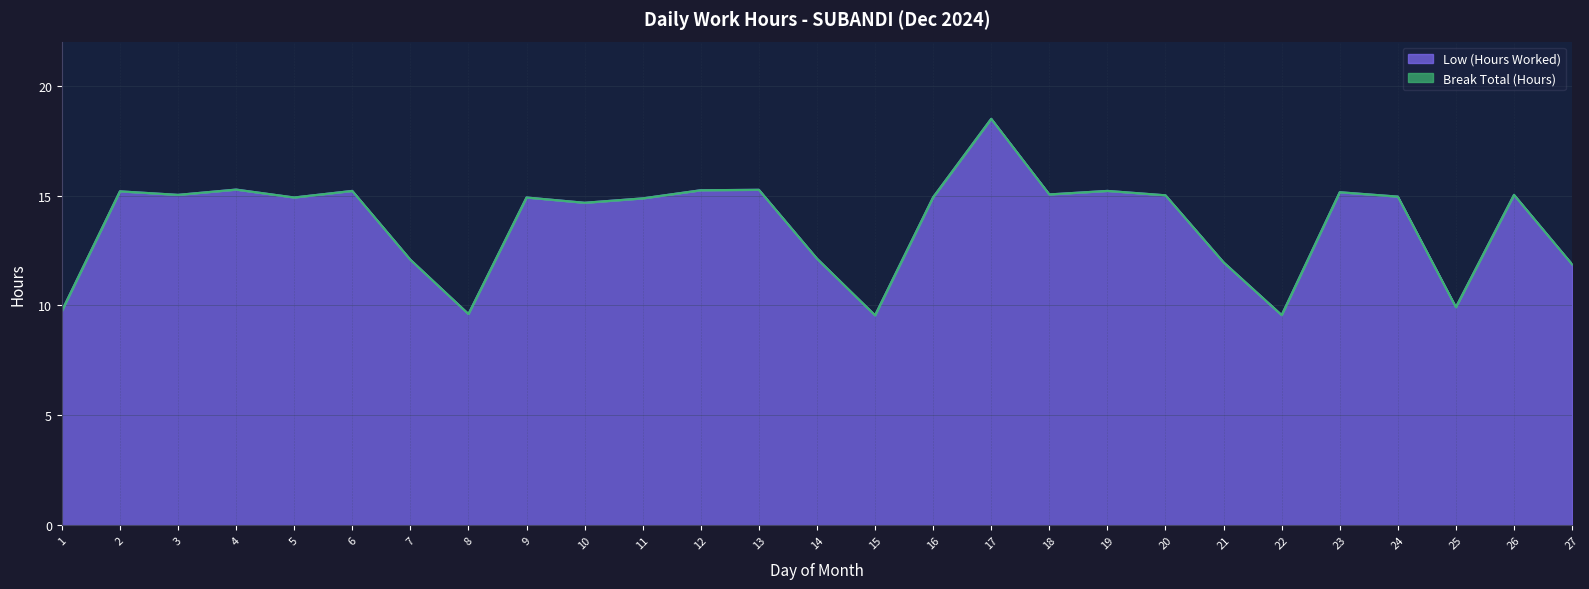

Between 21 and 5, which is larger?

5